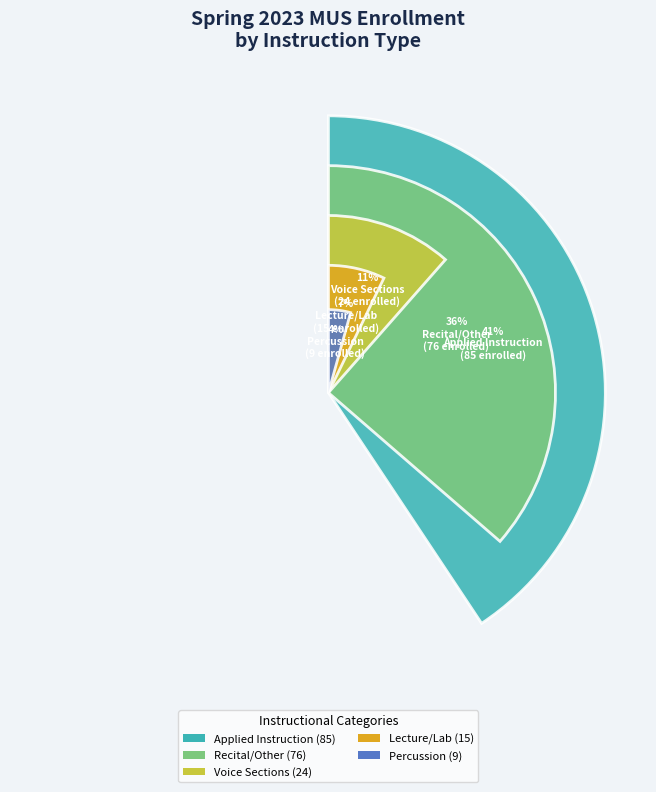

Is there a majority slice in this chart?

No